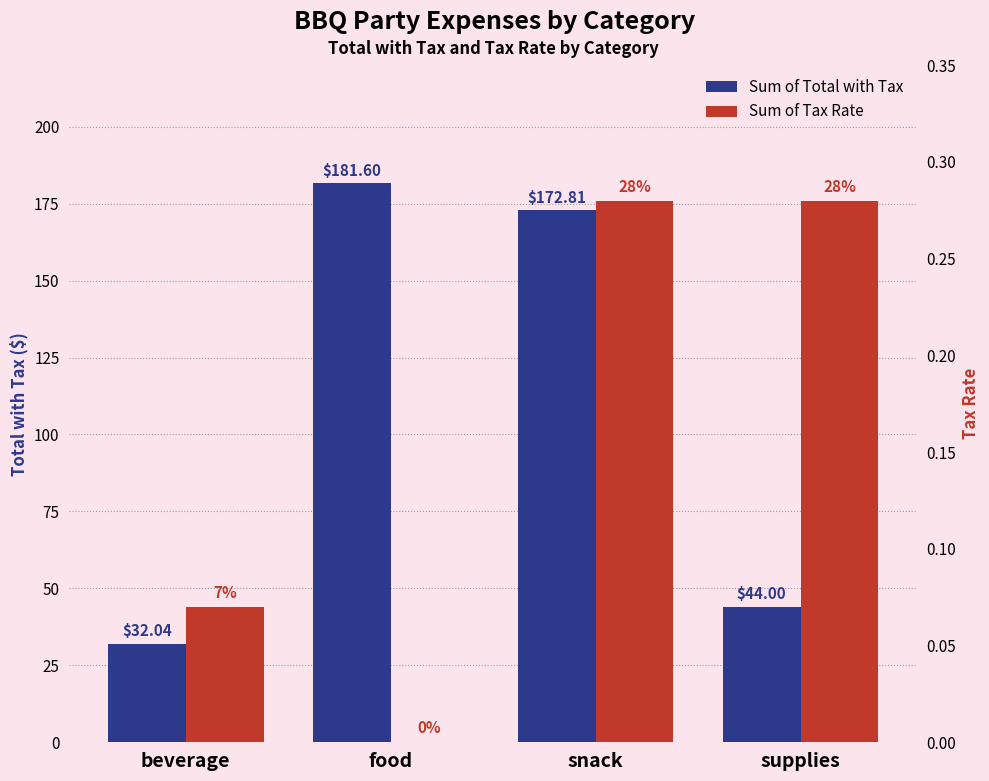

Reading left to right, what are all the values shown in this chart?

Sum of Total with Tax: 32.0	181.6	172.8	44.0
Sum of Tax Rate: 0.1	0.0	0.3	0.3